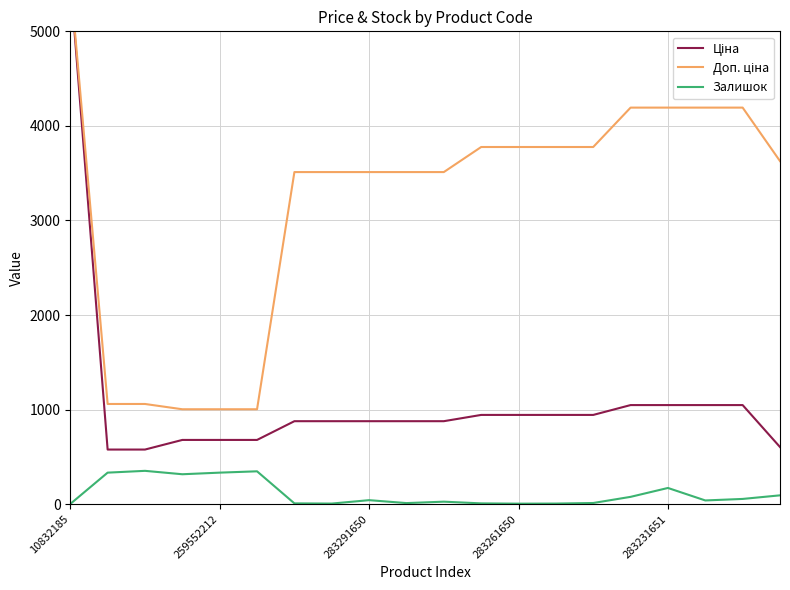

True or false: Залишок and Доп. ціна cross at least once.

False